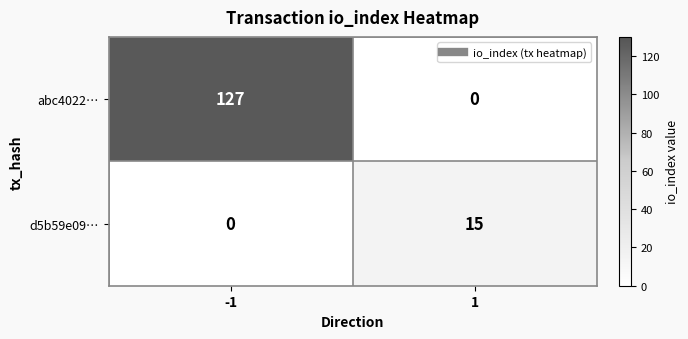

What is the difference between the highest and lowest values at -1?

127